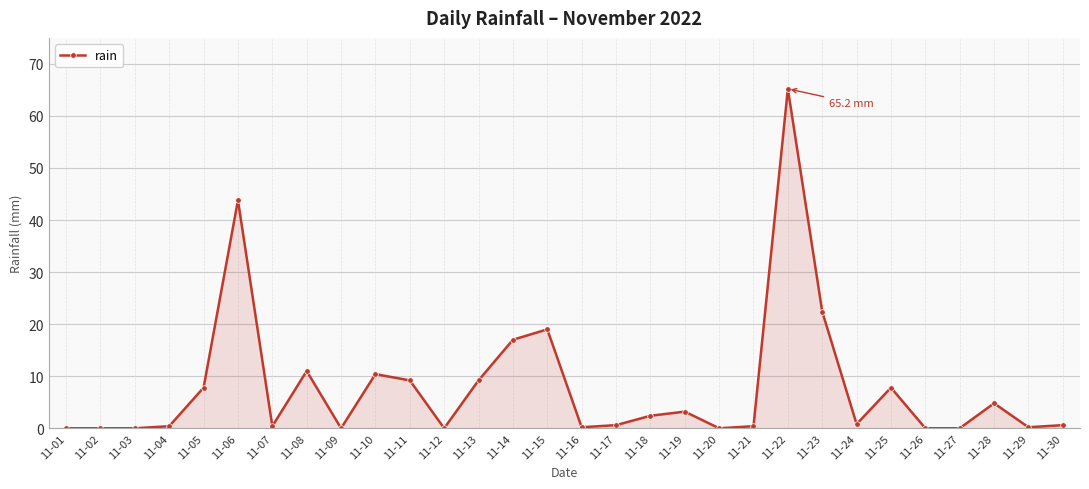

Read the value at 11-10.

10.4